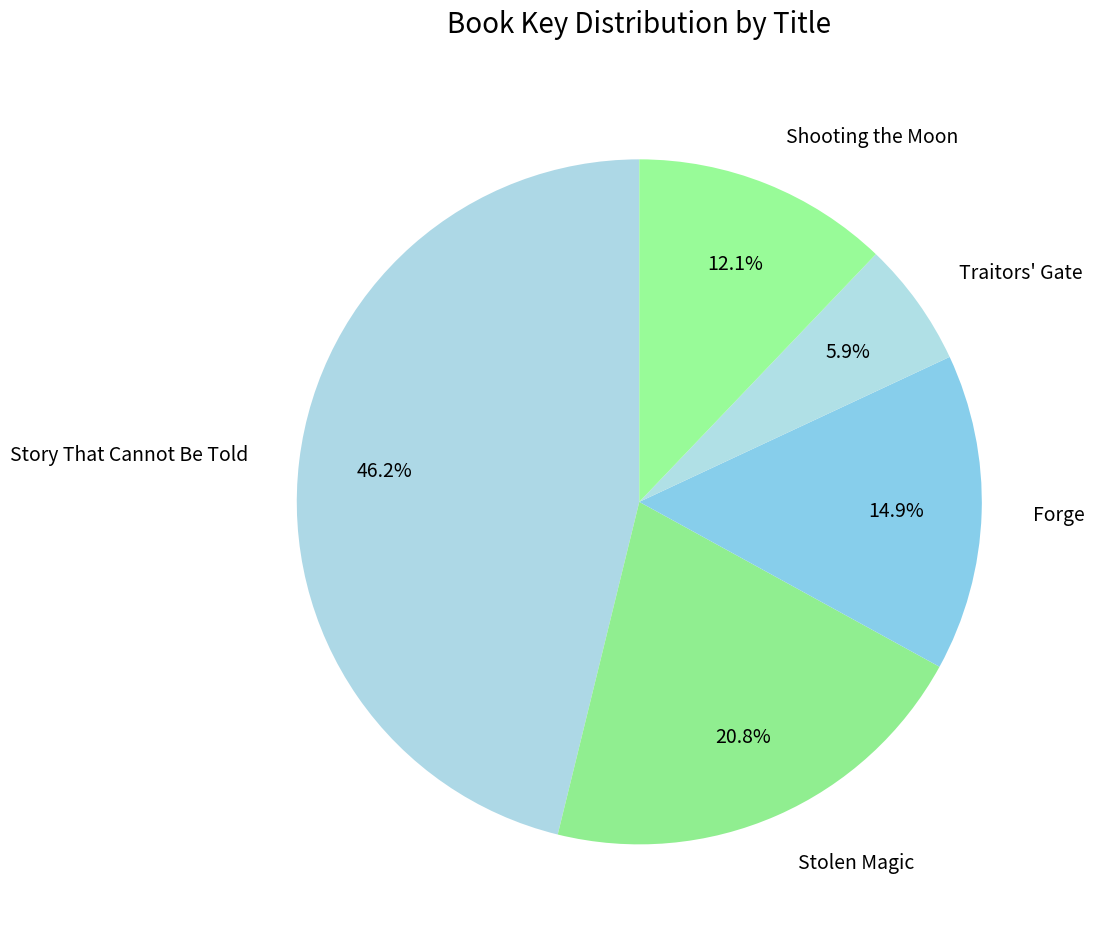

Is it true that Traitors' Gate is 16% of the pie?

False